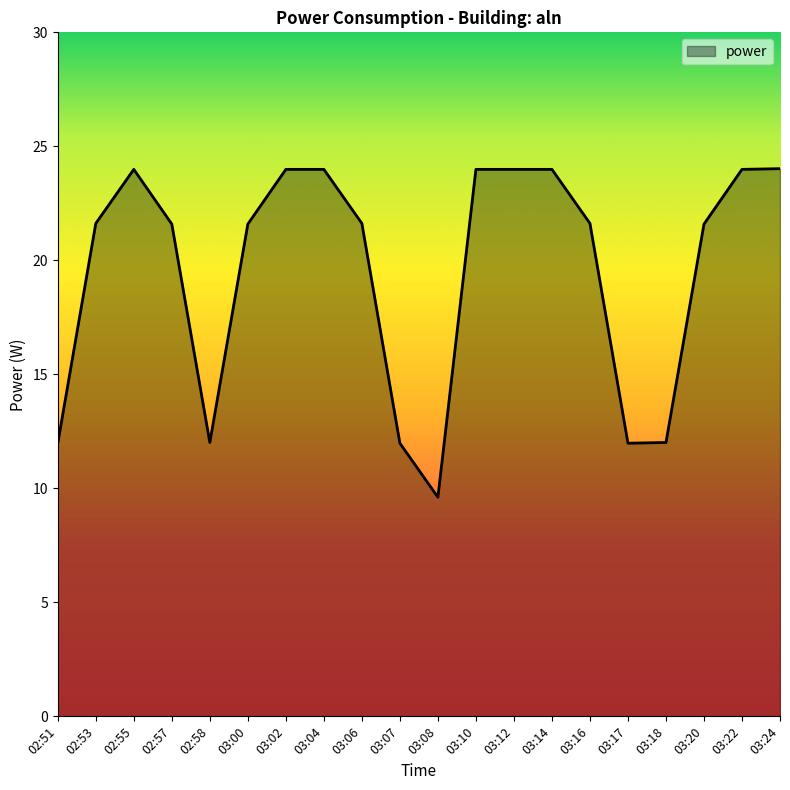

Count the number of values greater than 21.

14